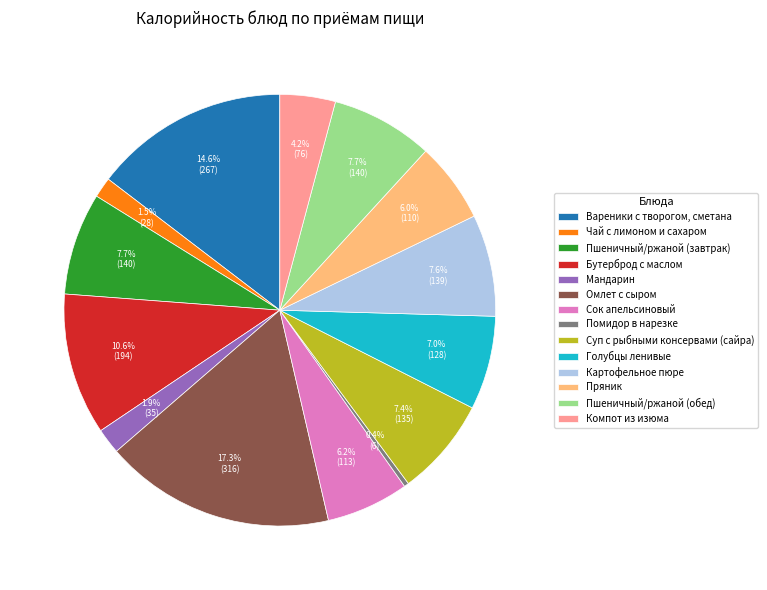

Is Бутерброд с маслом the majority of the pie?

No